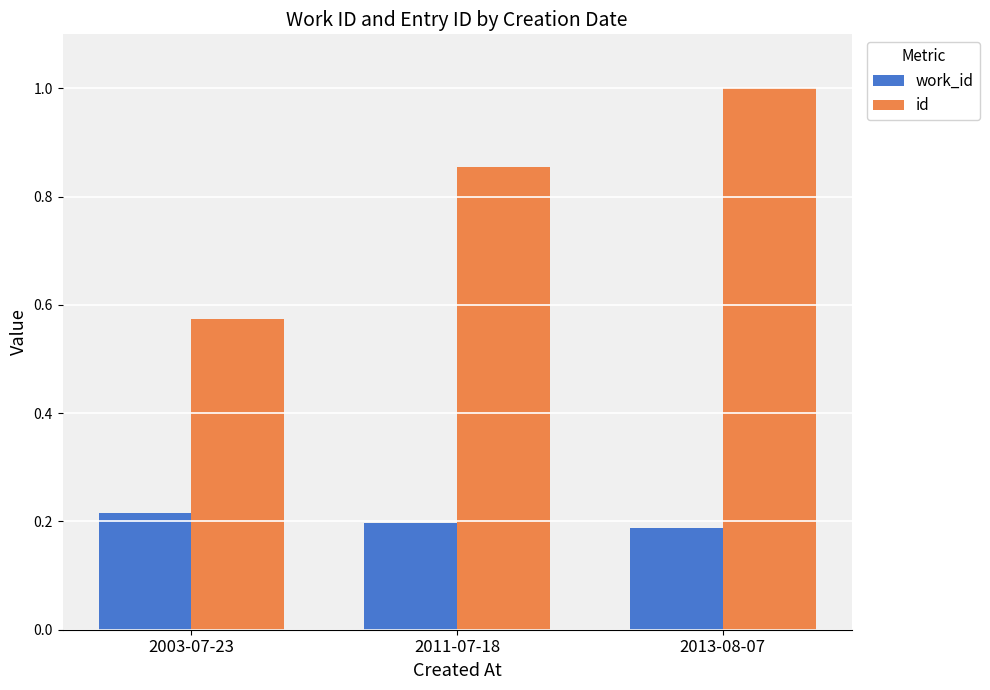

At which label is id closest to 0?

2003-07-23